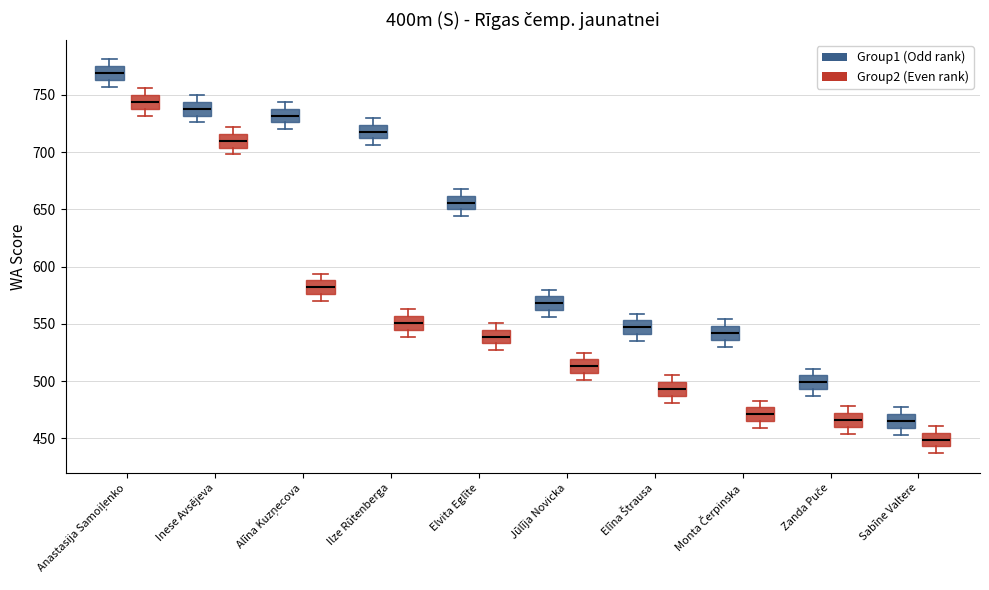

Reading left to right, transcribe this box plot: for each box, give where its median line is, the range the box spans, and where its two whiskers end, as read against the y-axis. The values are not printed on the chart, so give them approximately, as read against the axis.

Anastasija Samoiļenko (Group1 (Odd rank)): median 770, box 765 to 775, whiskers 755 to 780
Anastasija Samoiļenko (Group2 (Even rank)): median 745, box 740 to 750, whiskers 730 to 755
Inese Avsējeva (Group1 (Odd rank)): median 740, box 730 to 745, whiskers 725 to 750
Inese Avsējeva (Group2 (Even rank)): median 710, box 705 to 715, whiskers 700 to 720
Alīna Kuzņecova (Group1 (Odd rank)): median 730, box 725 to 740, whiskers 720 to 745
Alīna Kuzņecova (Group2 (Even rank)): median 580, box 575 to 590, whiskers 570 to 595
Ilze Rūtenberga (Group1 (Odd rank)): median 720, box 710 to 725, whiskers 705 to 730
Ilze Rūtenberga (Group2 (Even rank)): median 550, box 545 to 555, whiskers 540 to 565
Elvita Eglīte (Group1 (Odd rank)): median 655, box 650 to 660, whiskers 645 to 670
Elvita Eglīte (Group2 (Even rank)): median 540, box 535 to 545, whiskers 525 to 550
Jūlīja Novicka (Group1 (Odd rank)): median 570, box 560 to 575, whiskers 555 to 580
Jūlīja Novicka (Group2 (Even rank)): median 515, box 505 to 520, whiskers 500 to 525
Elīna Štrausa (Group1 (Odd rank)): median 545, box 540 to 555, whiskers 535 to 560
Elīna Štrausa (Group2 (Even rank)): median 495, box 485 to 500, whiskers 480 to 505
Monta Čerpinska (Group1 (Odd rank)): median 540, box 535 to 550, whiskers 530 to 555
Monta Čerpinska (Group2 (Even rank)): median 470, box 465 to 475, whiskers 460 to 485
Zanda Puče (Group1 (Odd rank)): median 500, box 495 to 505, whiskers 485 to 510
Zanda Puče (Group2 (Even rank)): median 465, box 460 to 470, whiskers 455 to 480
Sabīne Valtere (Group1 (Odd rank)): median 465, box 460 to 470, whiskers 455 to 475
Sabīne Valtere (Group2 (Even rank)): median 450, box 445 to 455, whiskers 435 to 460